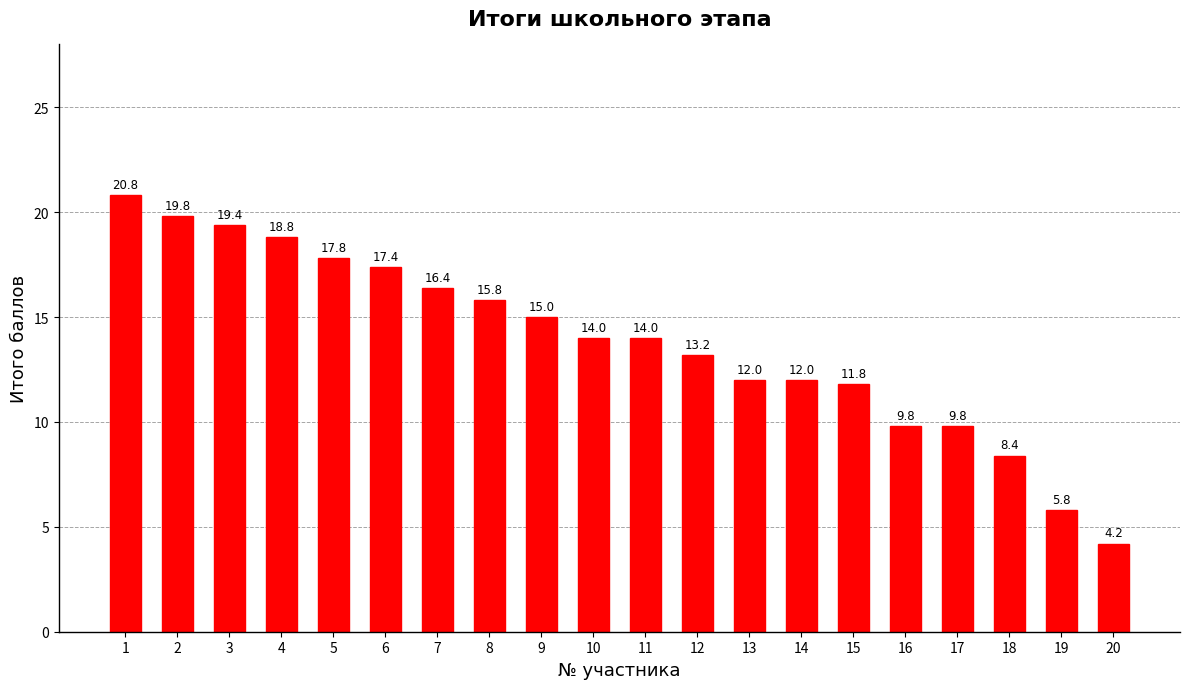

What is the approximate value at 5?

17.8